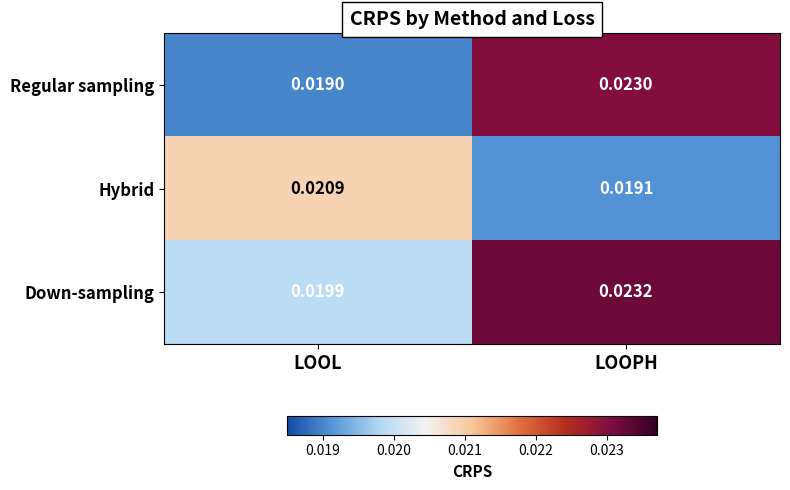

Which series has the largest range (max minus min)?

Regular sampling